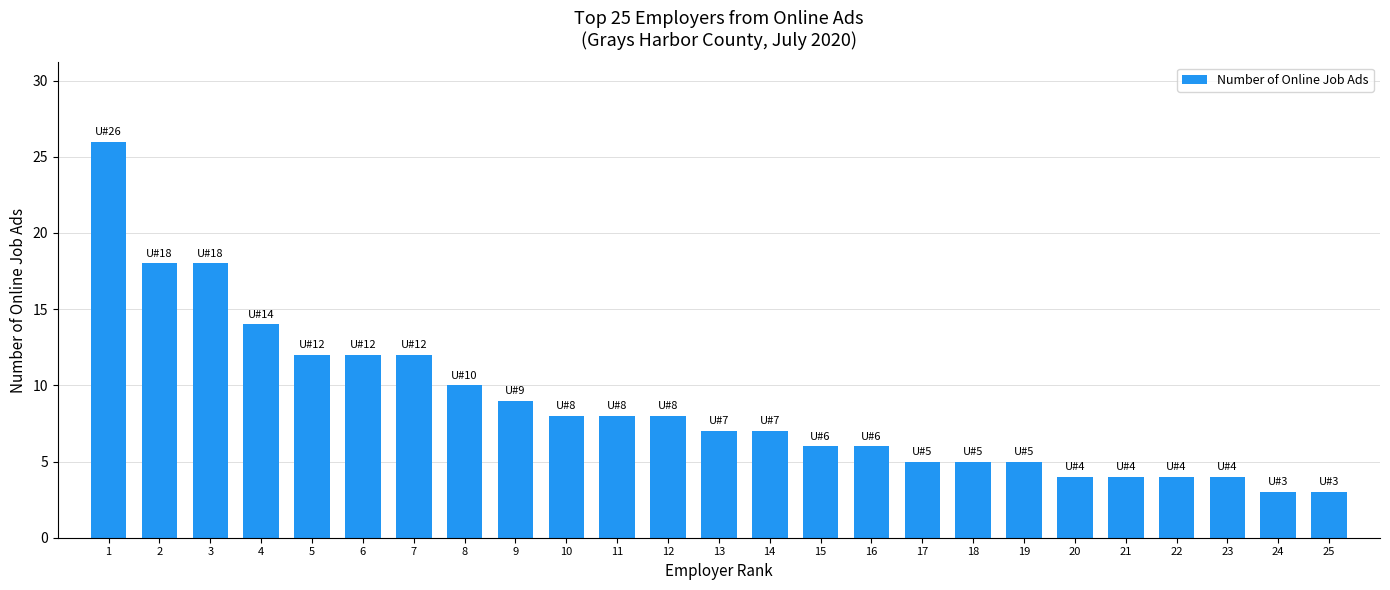

Reading left to right, extract all data points from this chart.

1=26	2=18	3=18	4=14	5=12	6=12	7=12	8=10	9=9	10=8	11=8	12=8	13=7	14=7	15=6	16=6	17=5	18=5	19=5	20=4	21=4	22=4	23=4	24=3	25=3